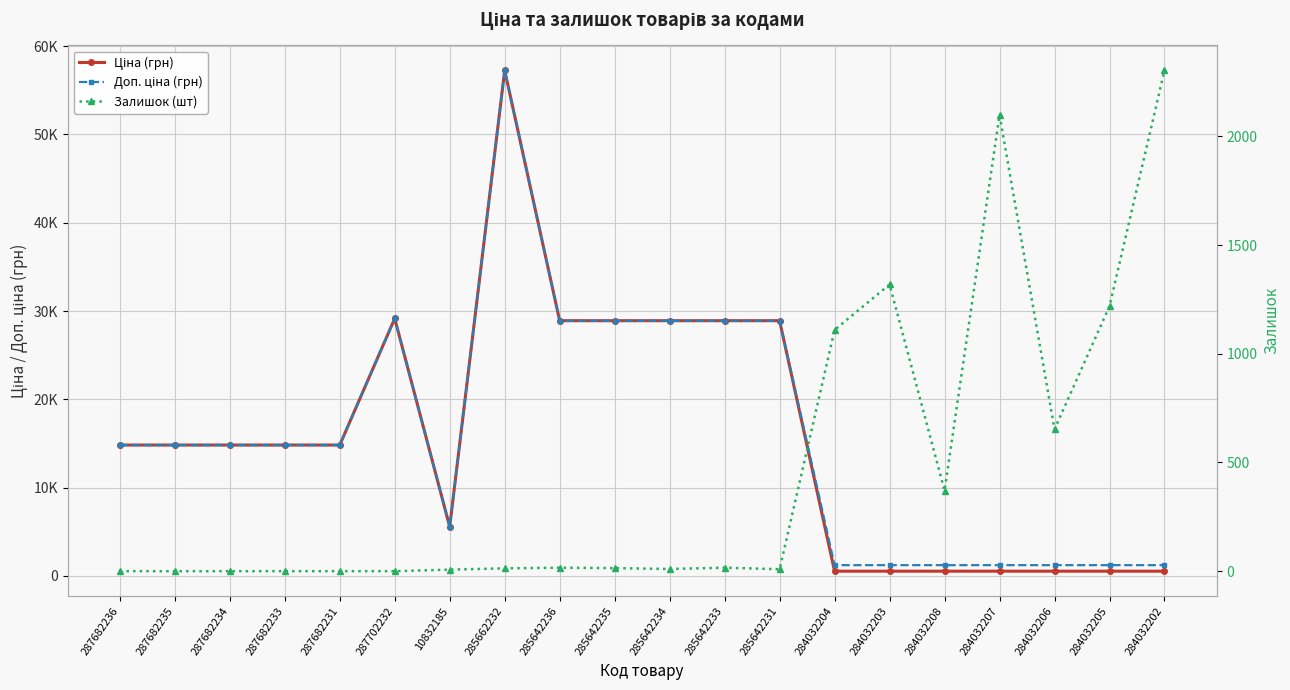

True or false: Ціна (грн) and Доп. ціна (грн) intersect in this chart.

False